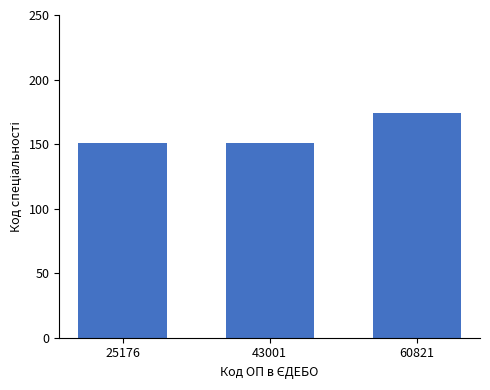

What is the greatest value displayed?

174